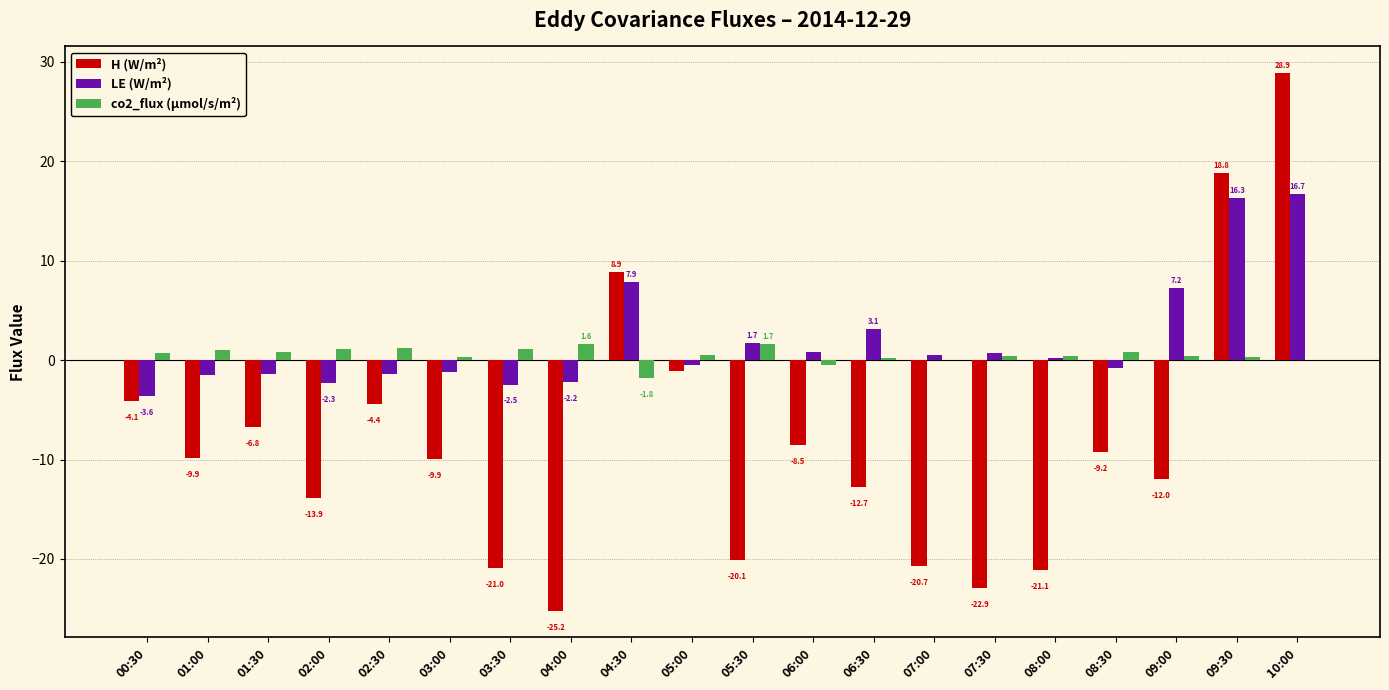

What is the maximum value for H (W/m²)?

28.9